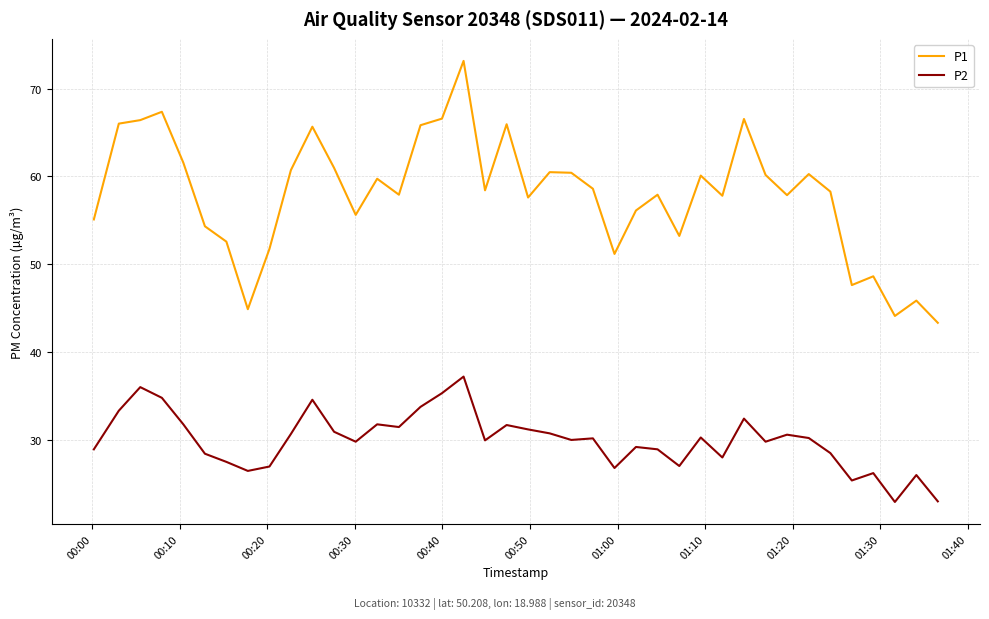

True or false: P2 and P1 cross at least once.

False